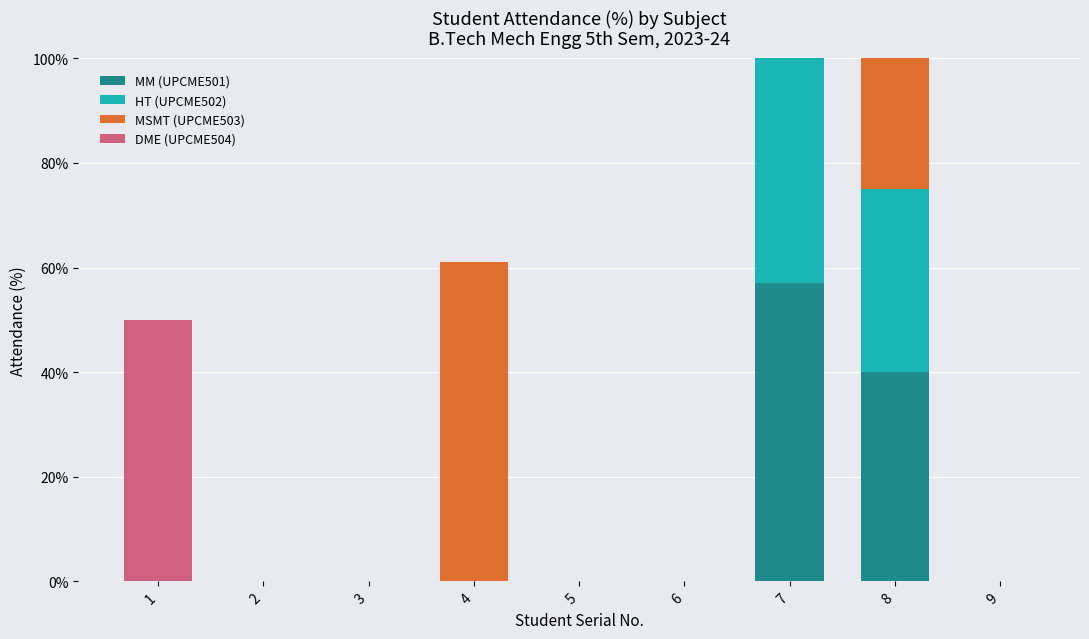

What is the maximum value shown in the chart?

61